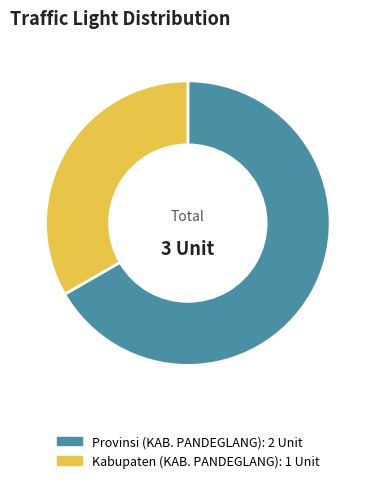

Approximately how many times larger is the value at Provinsi (KAB. PANDEGLANG) compared to Kabupaten (KAB. PANDEGLANG)?

2.0